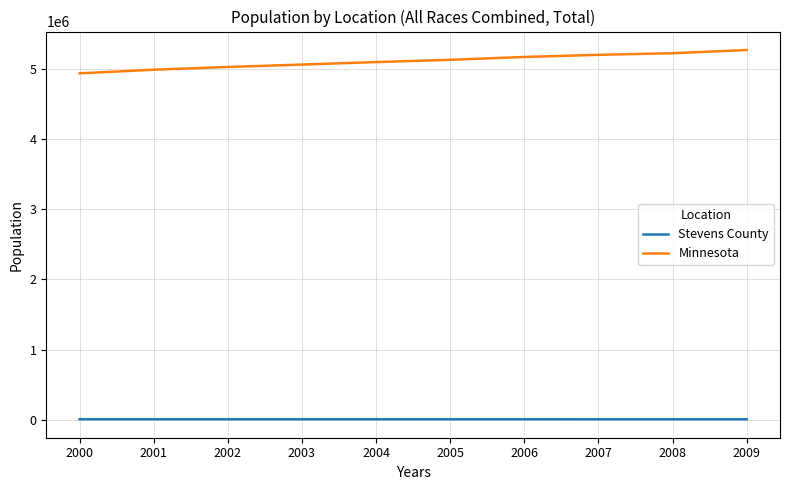

How many distinct data groups are displayed?

2